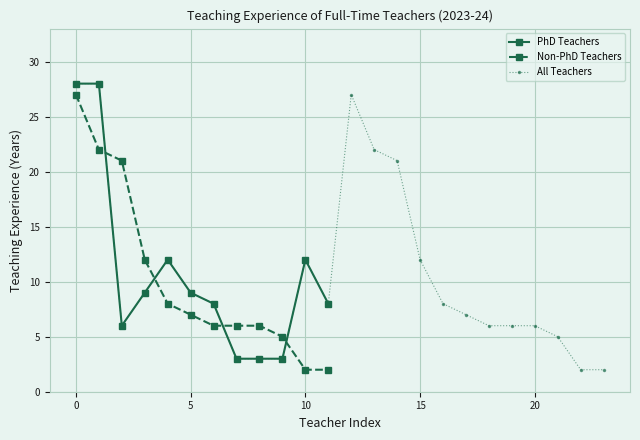

True or false: PhD Teachers and Non-PhD Teachers cross at least once.

True